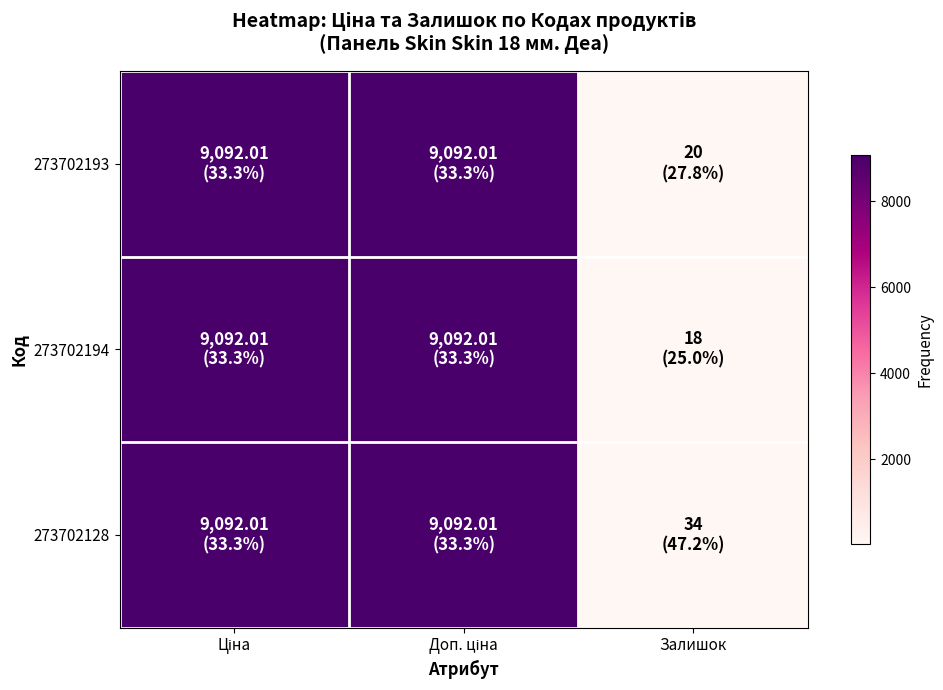

Which series has the largest total across all categories?

273702128